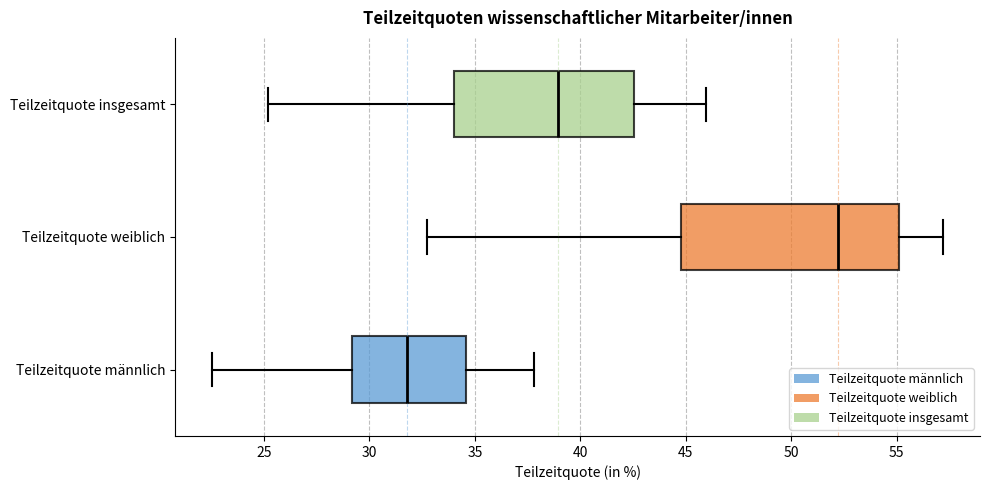

Reading bottom to top, transcribe this box plot: for each box, give where its median line is, the range the box spans, and where its two whiskers end, as read against the x-axis. The values are not printed on the chart, so give them approximately, as read against the axis.

Teilzeitquote männlich: median 32.0, box 29.0 to 34.5, whiskers 22.5 to 38.0
Teilzeitquote weiblich: median 52.0, box 45.0 to 55.0, whiskers 32.5 to 57.0
Teilzeitquote insgesamt: median 39.0, box 34.0 to 42.5, whiskers 25.0 to 46.0